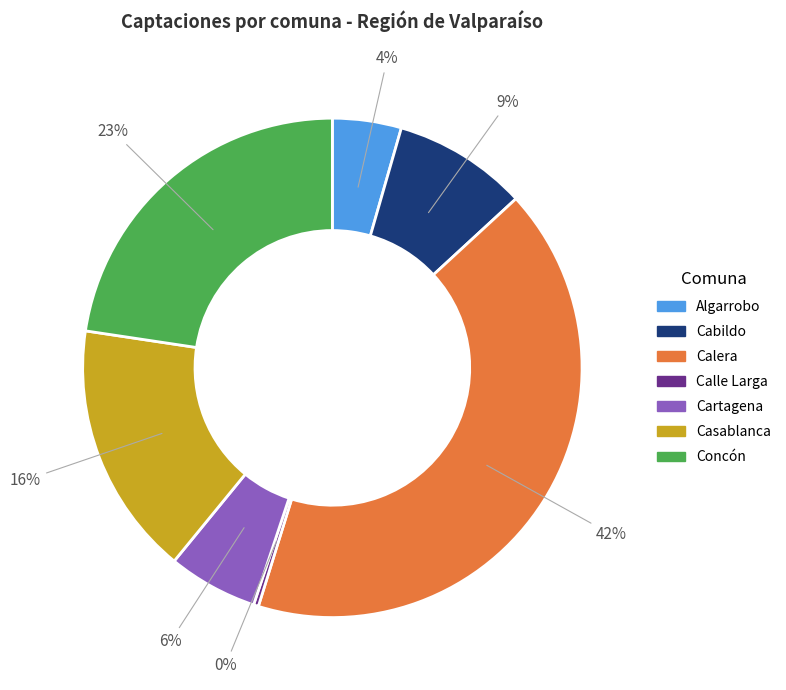

Is it true that Concón is 23% of the pie?

True